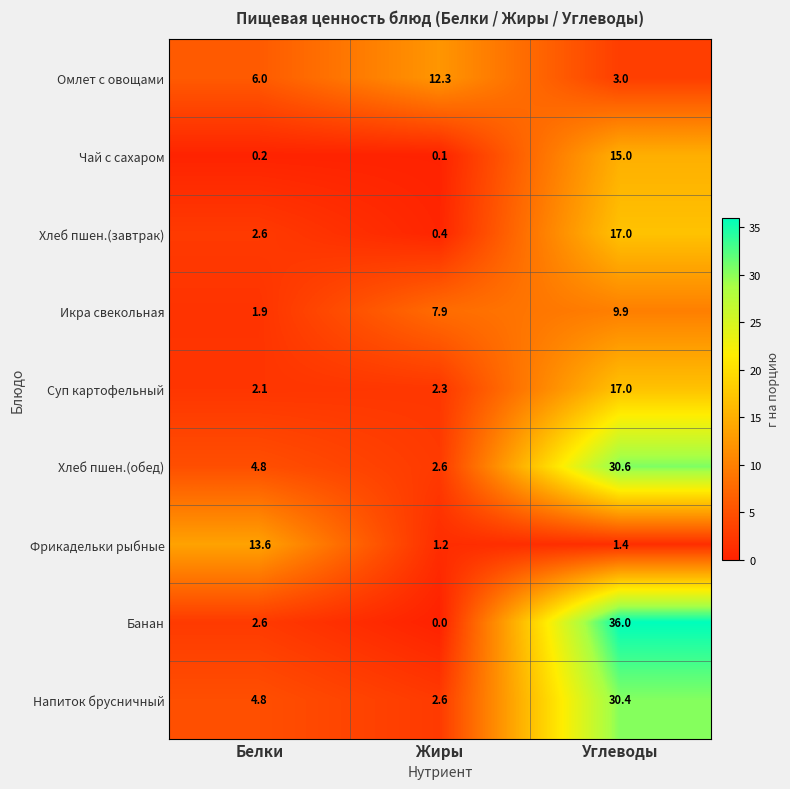

What is the difference between the highest and lowest values at Жиры?

12.3